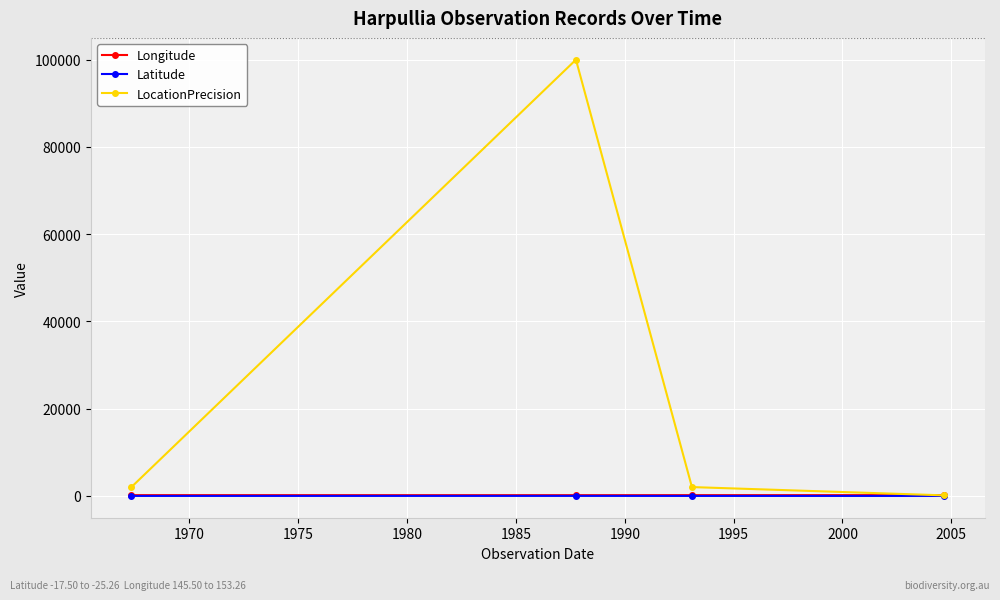

In LocationPrecision, how many points are higher than both neighbors (excluding endpoints)?

1